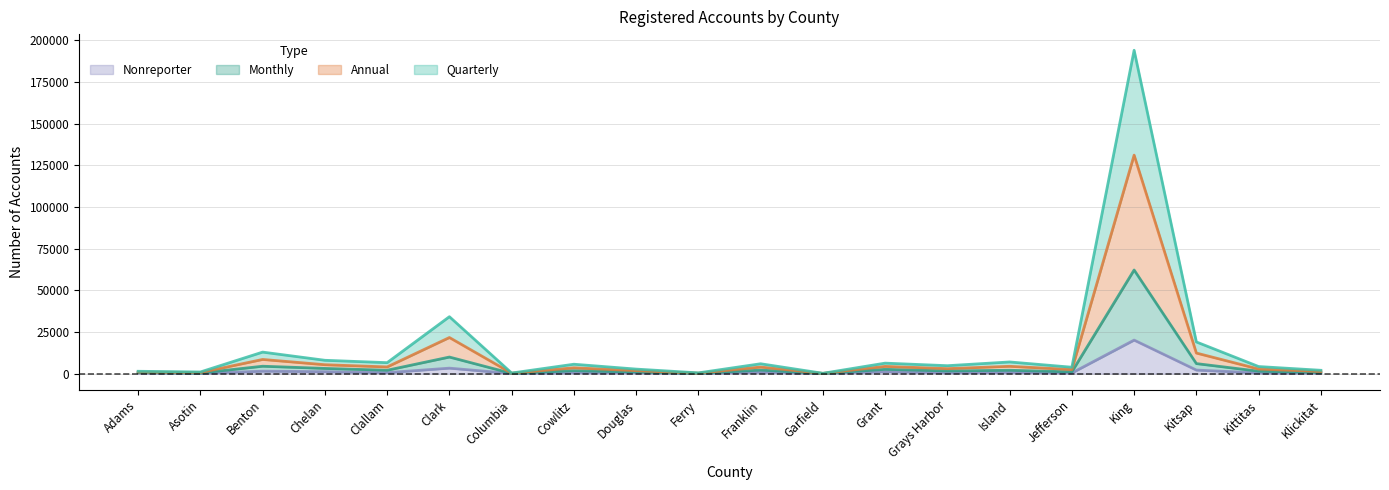

True or false: Annual and Nonreporter cross at least once.

False